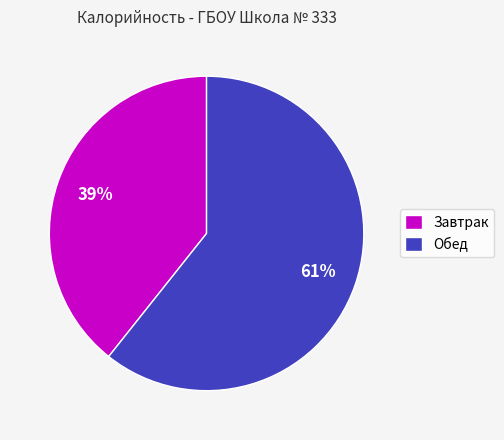

Do Обед and Завтрак together represent more than half of the pie?

Yes